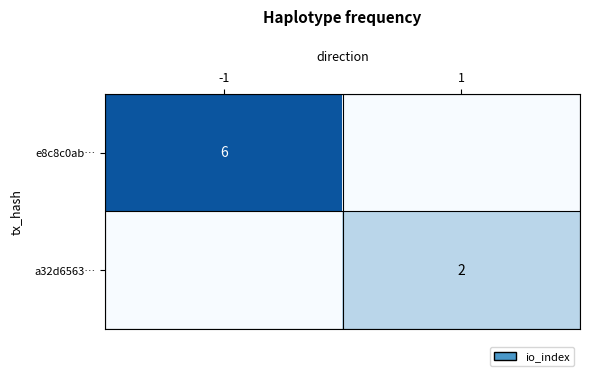

The value of a32d6563… at 1 is 3. True or false?

False